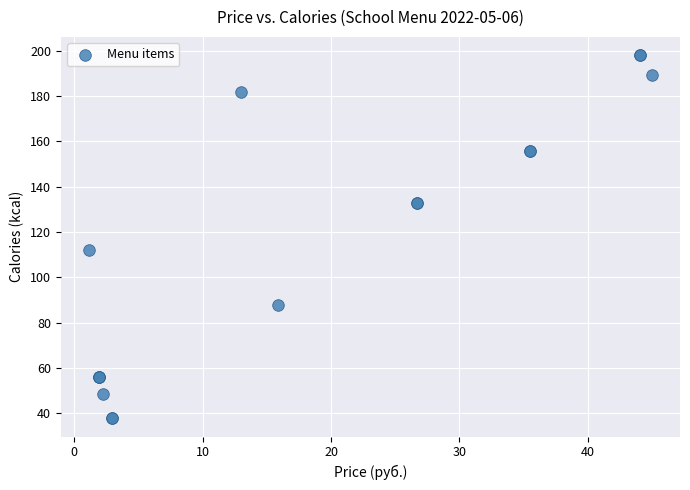

What Y value in the scatter plot is closest to 117?

112.0